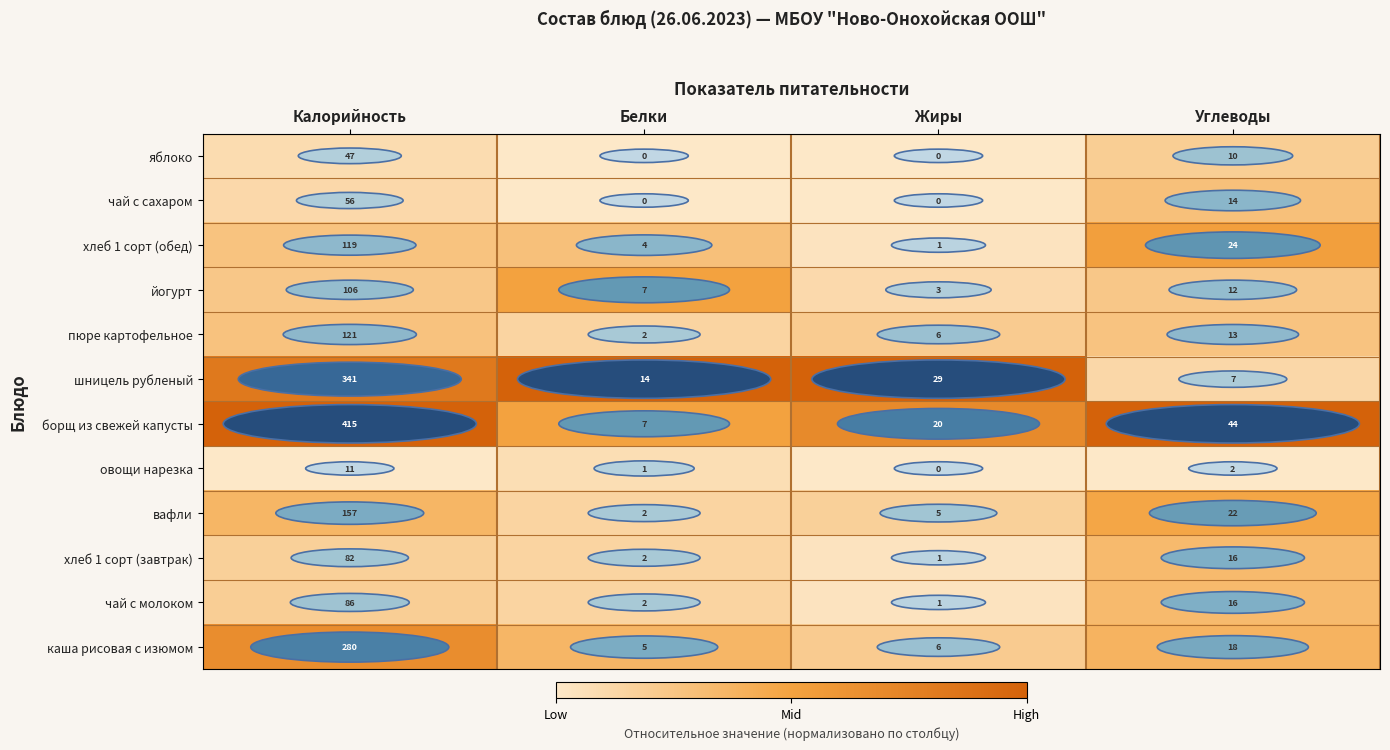

Which series has the largest range (max minus min)?

борщ из свежей капусты